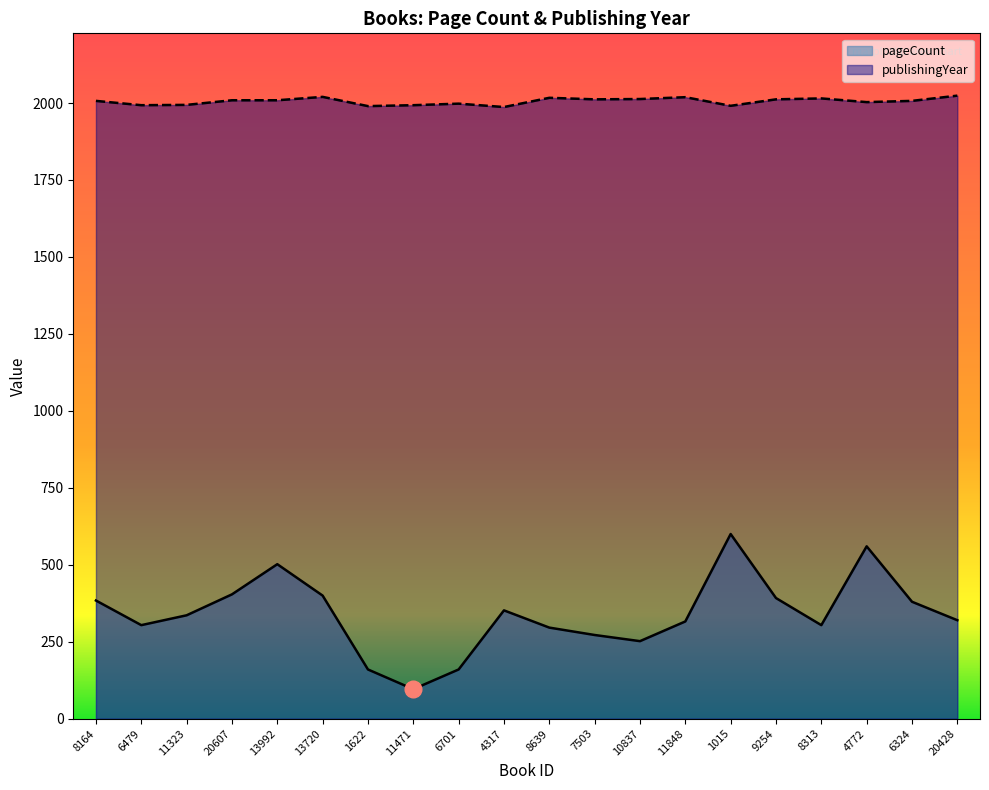

The pageCount series shows 413 at 8313. True or false?

False